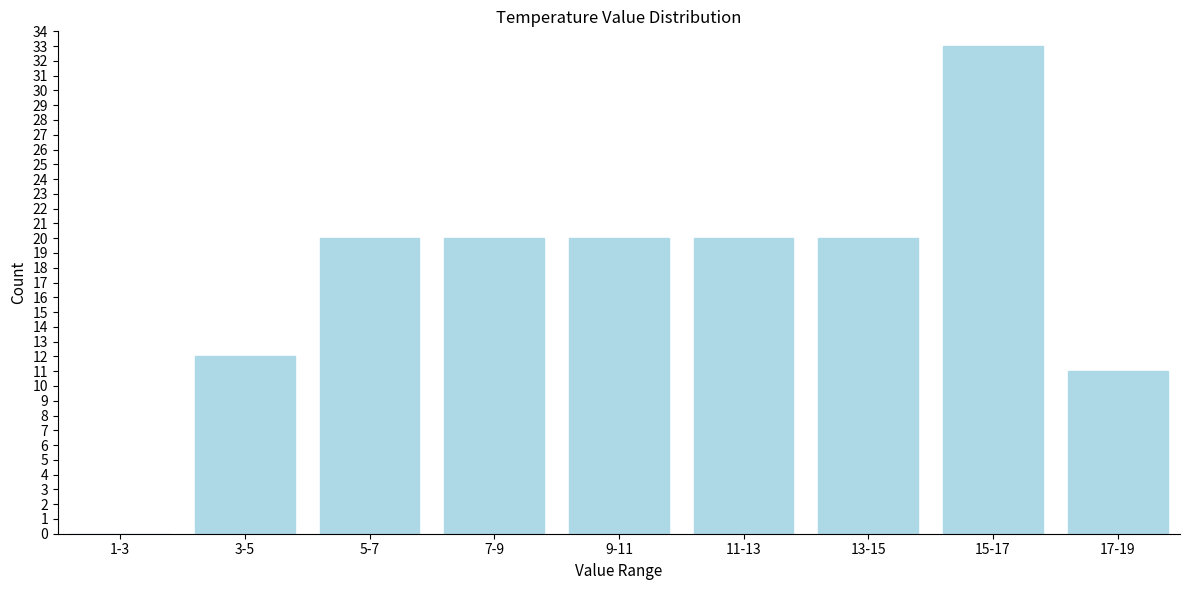

Reading left to right, what are all the values shown in this chart?

1-3=0	3-5=12	5-7=20	7-9=20	9-11=20	11-13=20	13-15=20	15-17=33	17-19=11